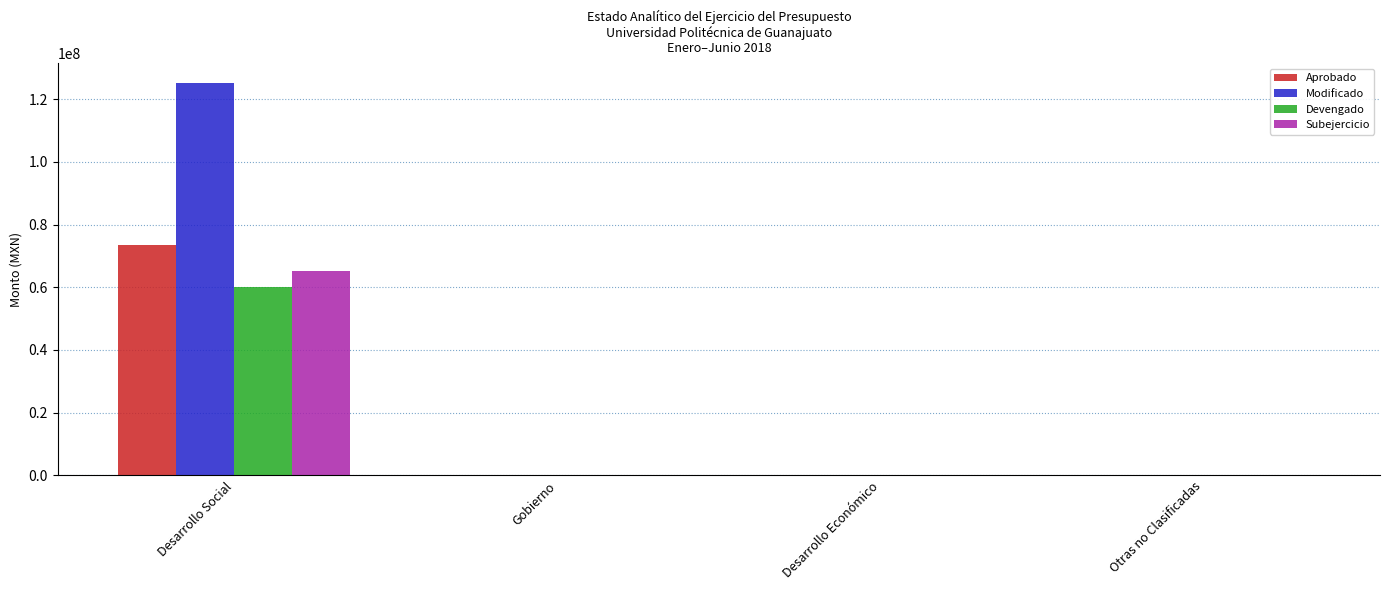

What is the highest value of the Subejercicio series?

65184059.3